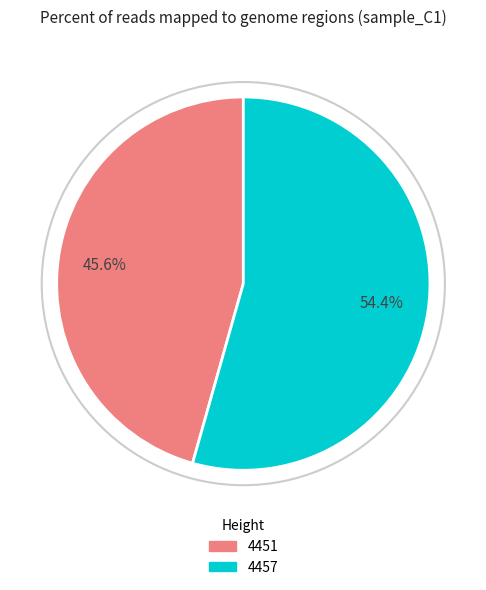

To the nearest percent, what portion does 4457 represent?

54%